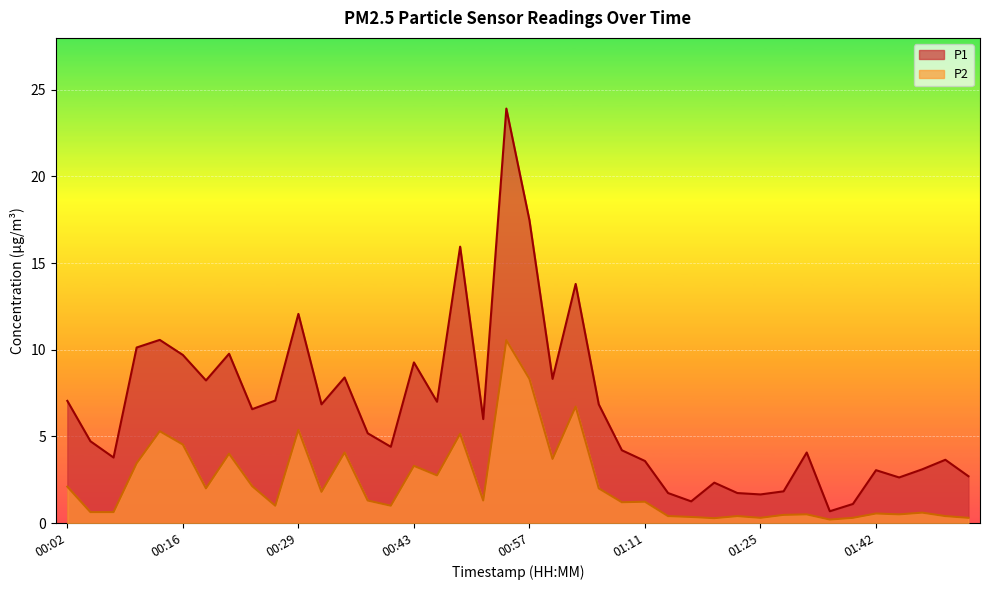

Reading left to right, extract all data points from this chart.

P1: 00:02=7.0	00:05=4.7	00:07=3.8	00:10=10.1	00:13=10.6	00:16=9.7	00:18=8.2	00:21=9.8	00:24=6.6	00:27=7.1	00:29=12.1	00:32=6.8	00:35=8.4	00:38=5.2	00:41=4.4	00:43=9.3	00:46=7.0	00:49=15.9	00:52=6.0	00:54=23.9	00:57=17.5	01:00=8.3	01:03=13.8	01:05=6.8	01:08=4.2	01:11=3.6	01:14=1.7	01:17=1.2	01:19=2.3	01:22=1.7	01:25=1.6	01:28=1.8	01:33=4.1	01:36=0.7	01:39=1.1	01:42=3.0	01:44=2.6	01:47=3.1	01:50=3.6	01:53=2.7
P2: 00:02=2.1	00:05=0.6	00:07=0.6	00:10=3.5	00:13=5.3	00:16=4.5	00:18=2.0	00:21=4.0	00:24=2.1	00:27=1.0	00:29=5.4	00:32=1.8	00:35=4.1	00:38=1.3	00:41=1.0	00:43=3.3	00:46=2.8	00:49=5.2	00:52=1.3	00:54=10.6	00:57=8.3	01:00=3.7	01:03=6.7	01:05=2.0	01:08=1.2	01:11=1.2	01:14=0.4	01:17=0.3	01:19=0.3	01:22=0.4	01:25=0.3	01:28=0.5	01:33=0.5	01:36=0.2	01:39=0.3	01:42=0.6	01:44=0.5	01:47=0.6	01:50=0.4	01:53=0.3